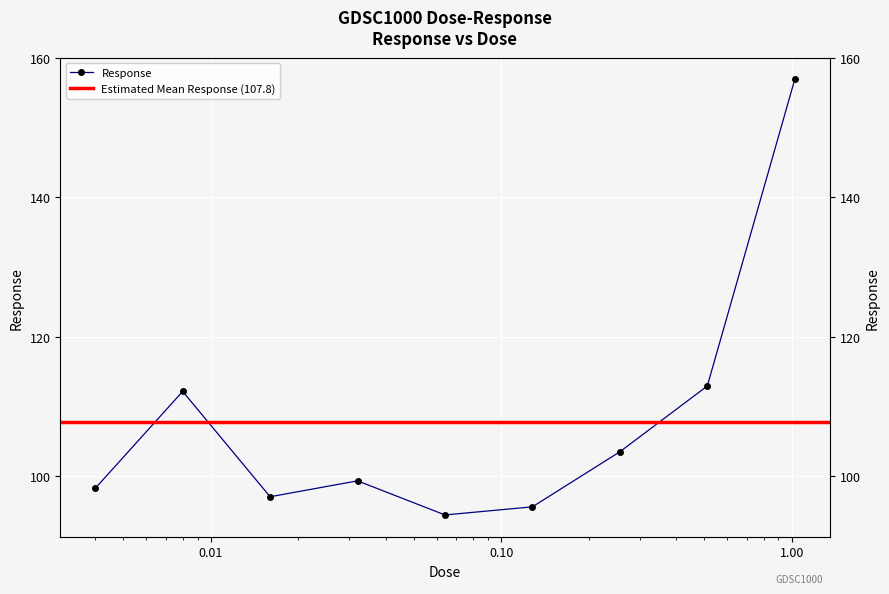

Approximately how many times larger is the value at 0.128 compared to 1.024?

0.6